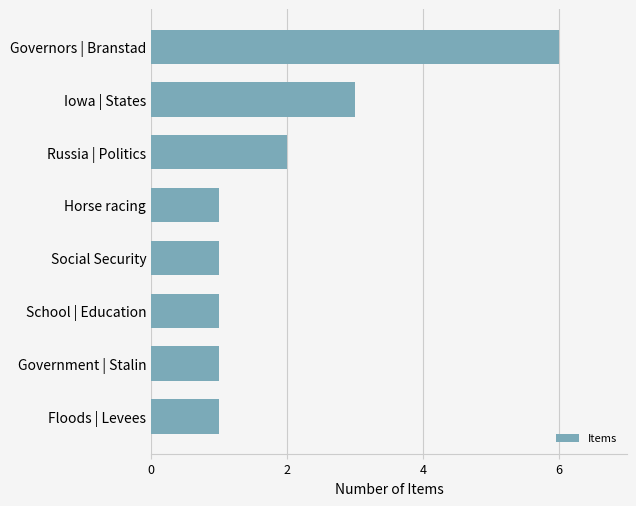

What is the difference between the maximum and minimum values?

5